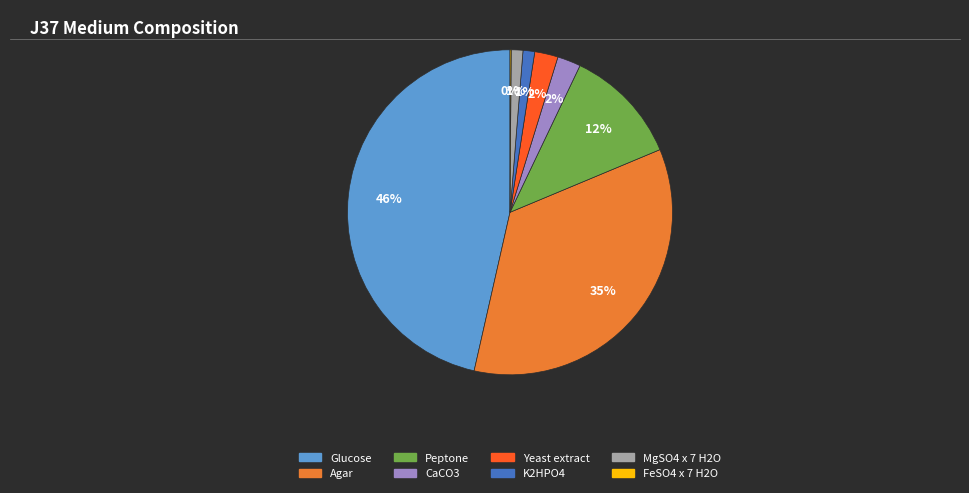

Do Agar and CaCO3 together represent more than half of the pie?

No